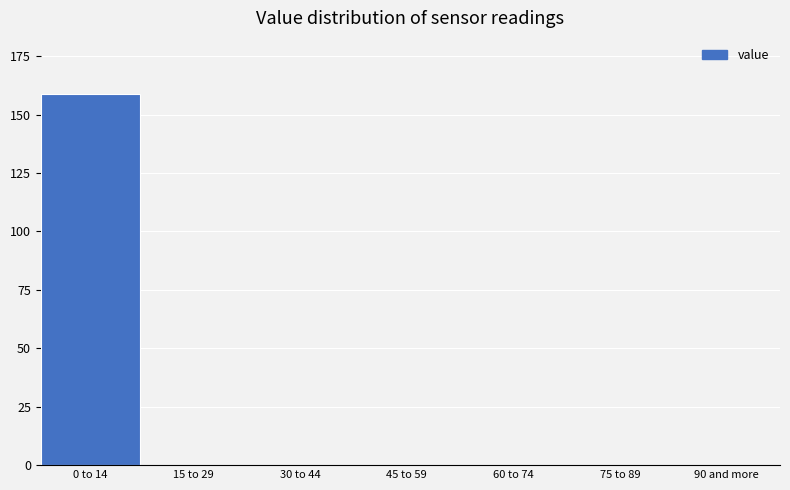

Reading left to right, list all the values displayed in this chart.

0 to 14=159	15 to 29=0	30 to 44=0	45 to 59=0	60 to 74=0	75 to 89=0	90 and more=0